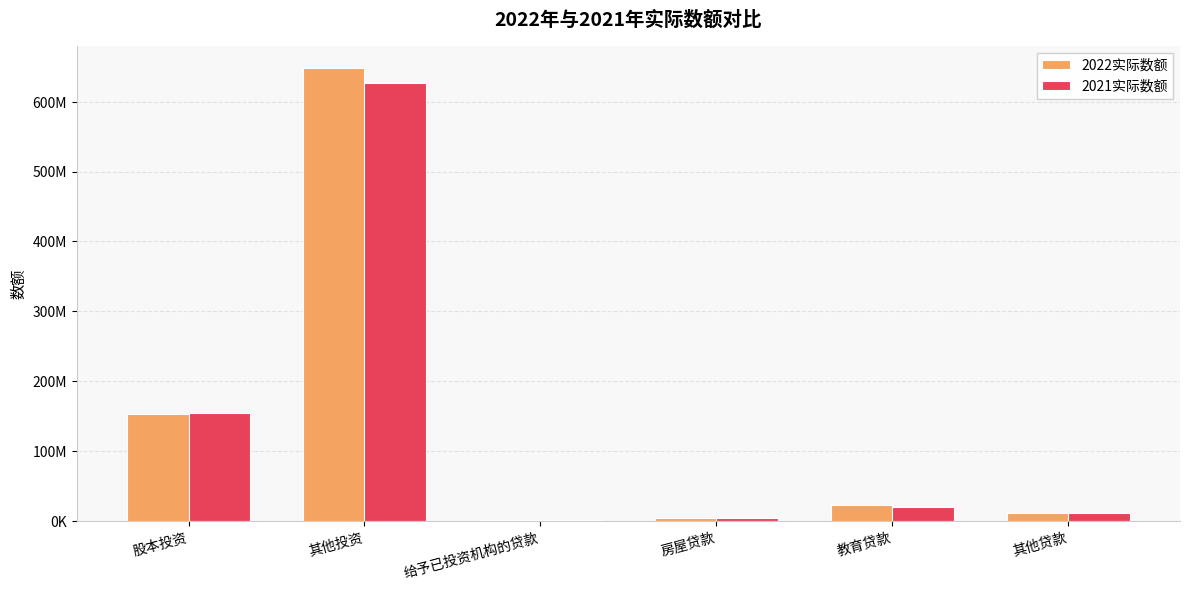

Which category has the lowest value in the 2022实际数额 series?

给予已投资机构的贷款